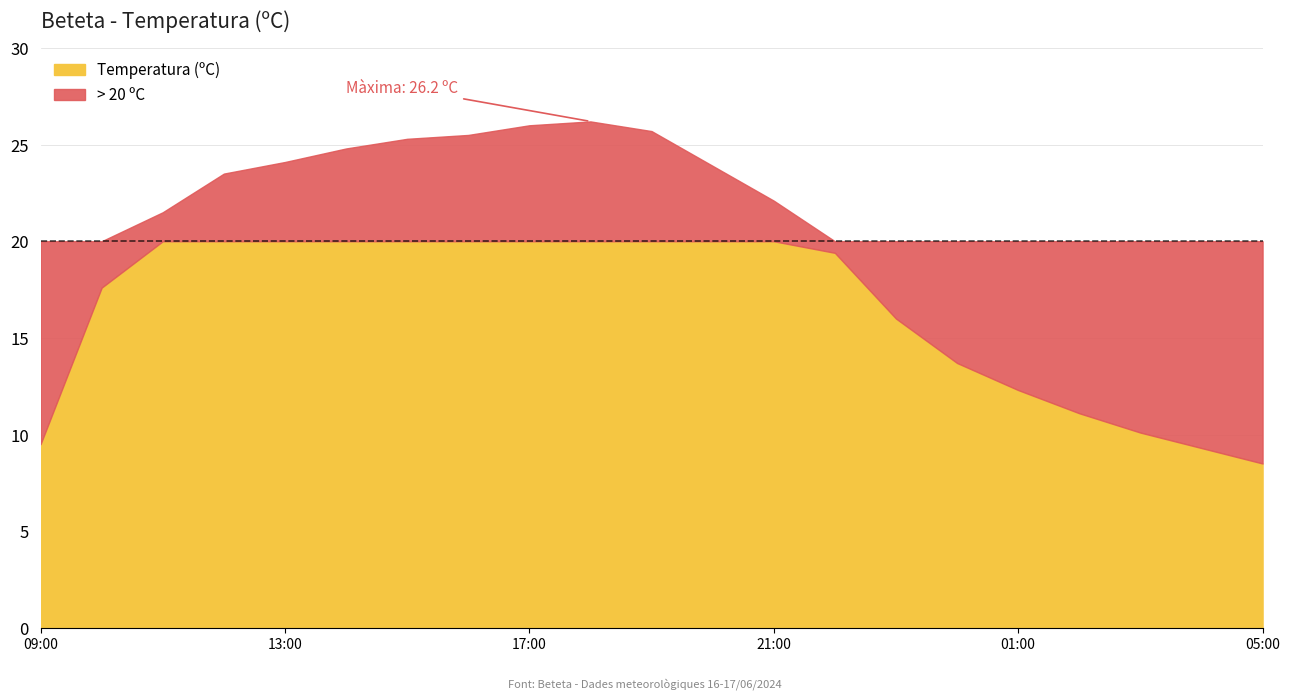

What is the minimum value shown in the chart?

8.5